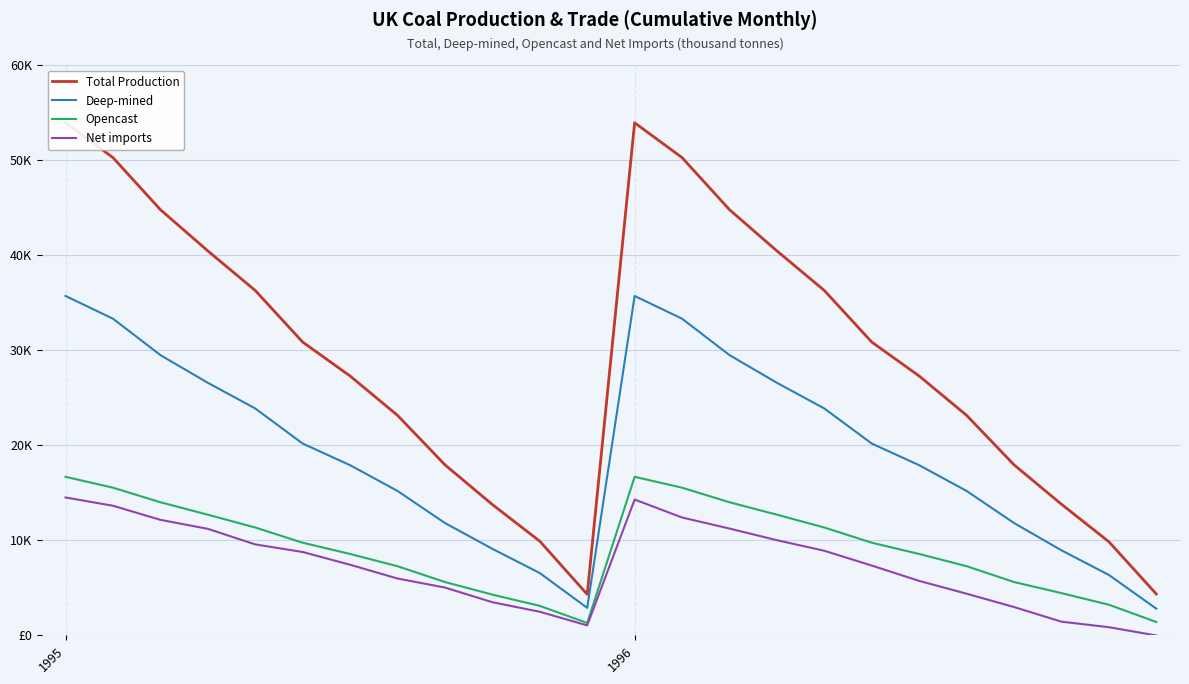

True or false: Total Production has more than 0 points higher than both neighbors.

True